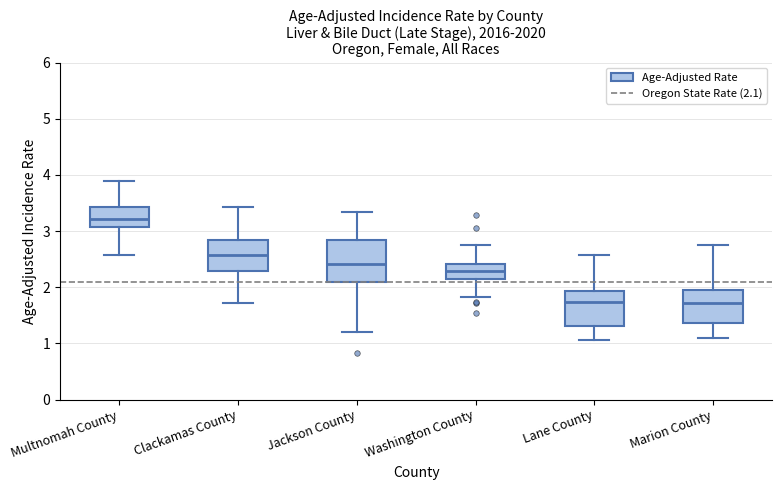

Which box is the tallest, from its lower edge to its upper edge?

Jackson County